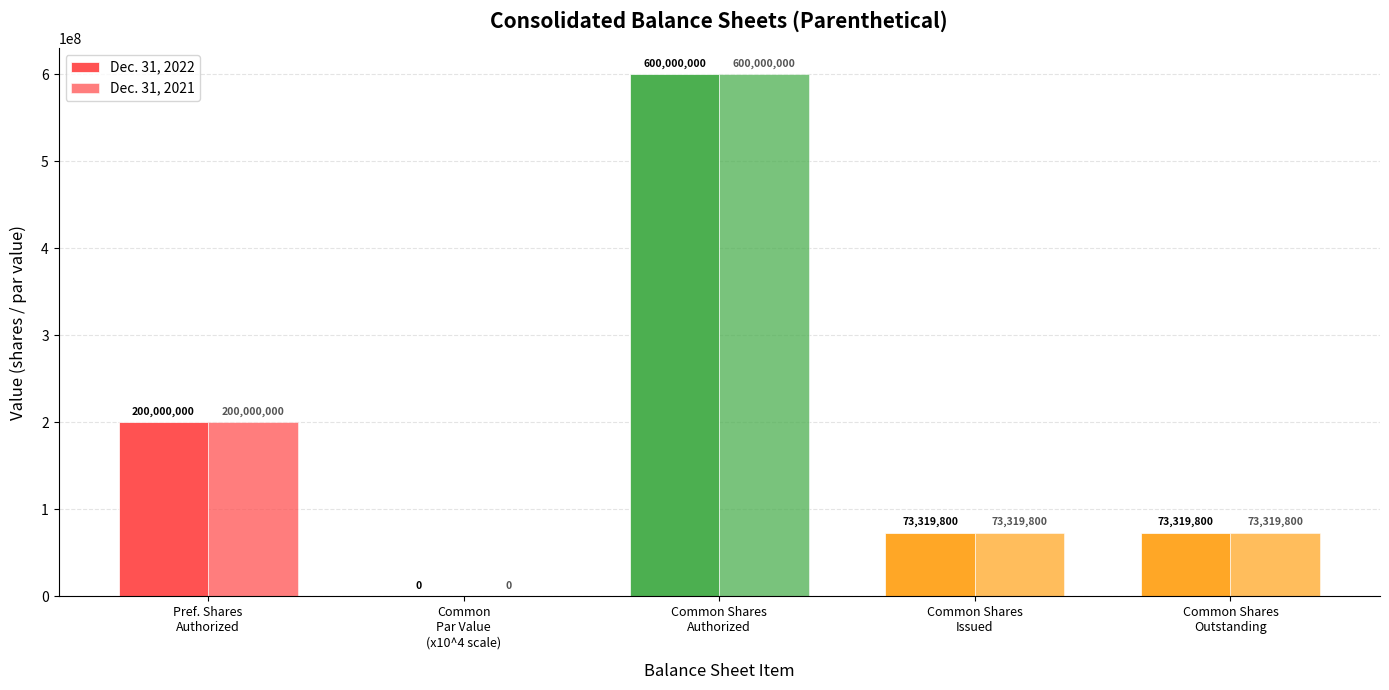

At which label does Dec. 31, 2022 first exceed 73319800?

Pref. Shares
Authorized